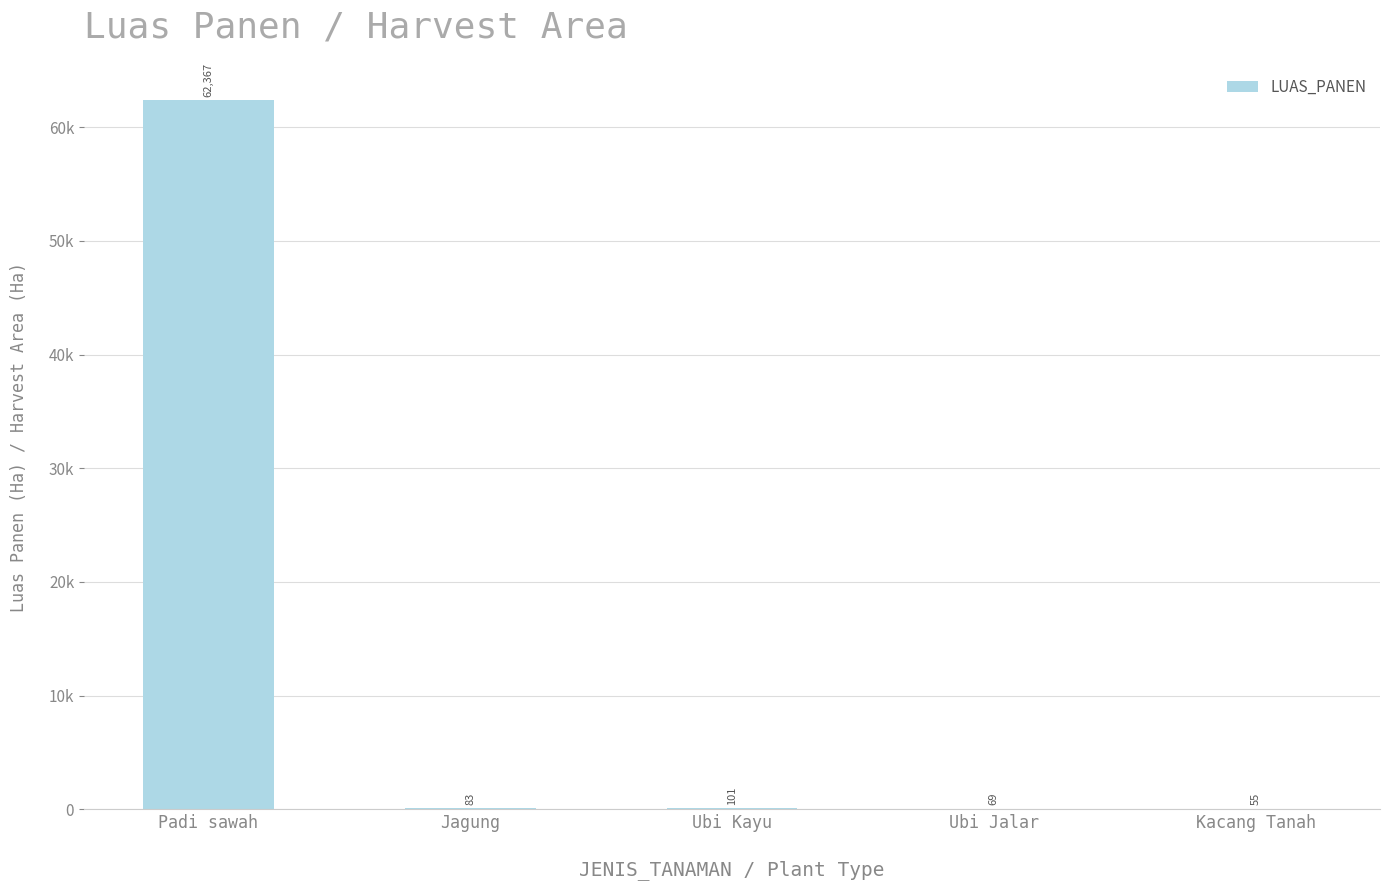

What is the sum of the values at Jagung and Padi sawah?

62450